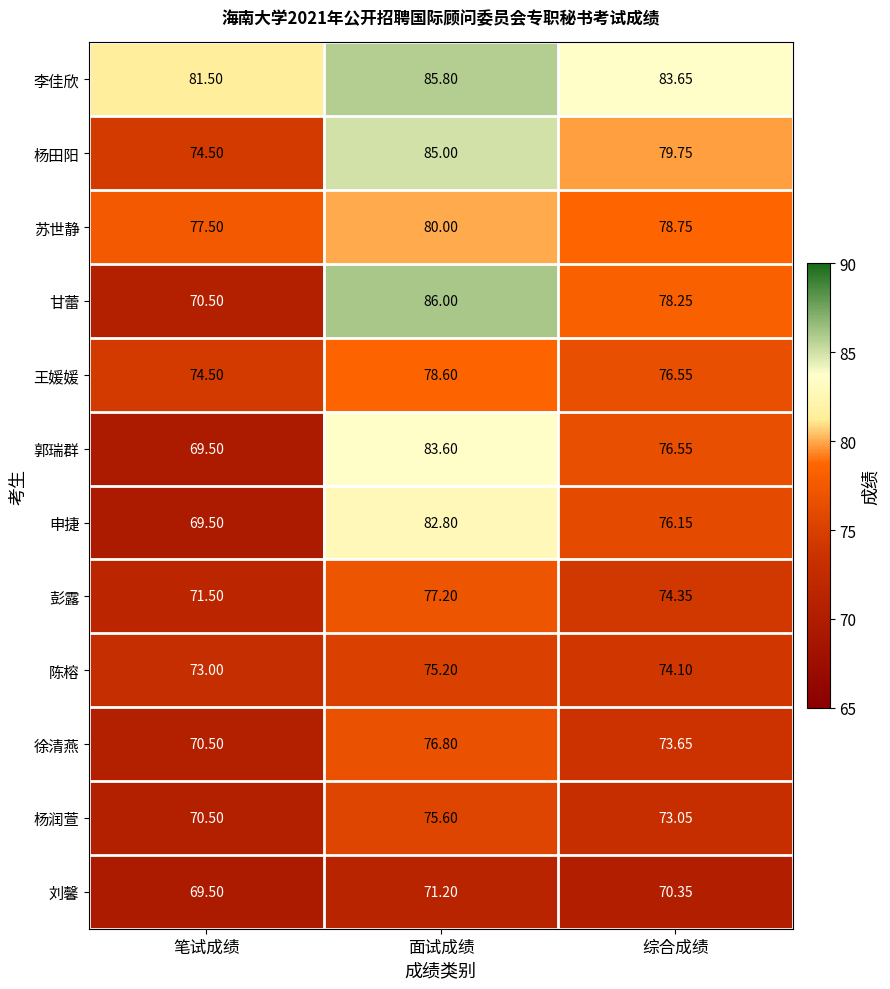

Which series changed the most between 笔试成绩 and 面试成绩?

甘蕾